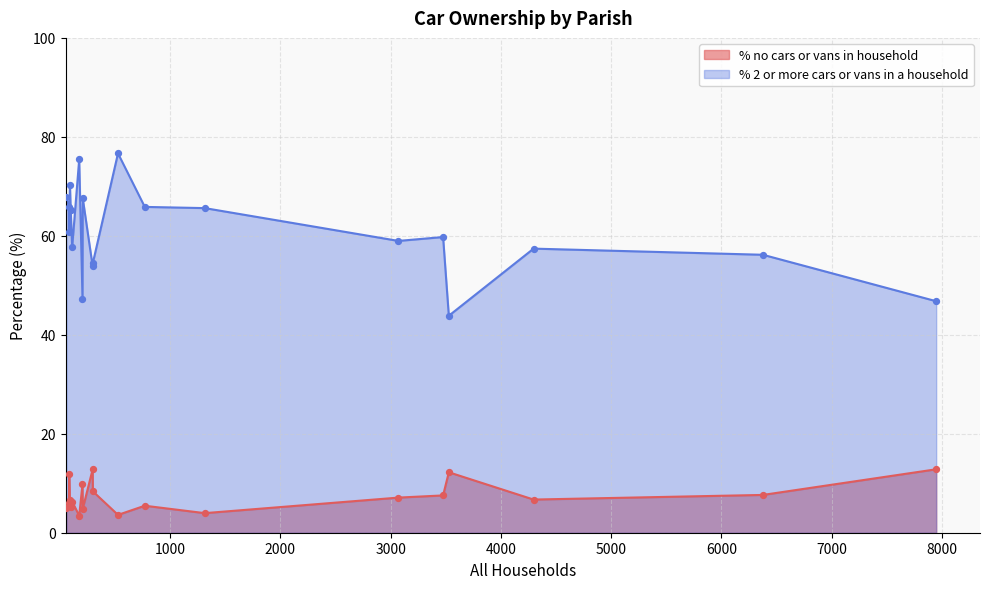

What are all the series names shown in the legend?

% no cars or vans in household, % 2 or more cars or vans in a household